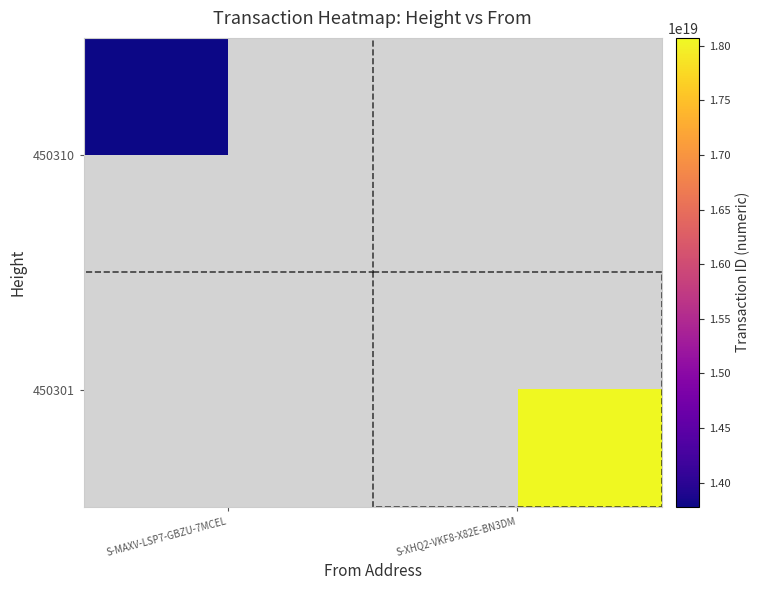

Count the number of categories in the chart.

2